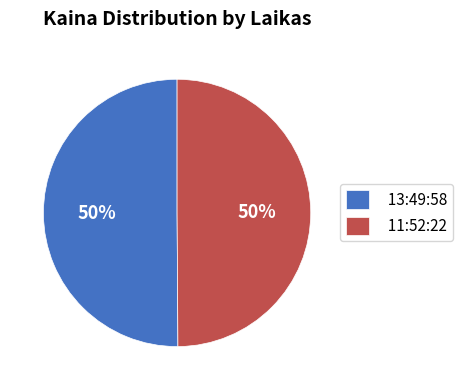

Do 13:49:58 and 11:52:22 together represent more than half of the pie?

Yes